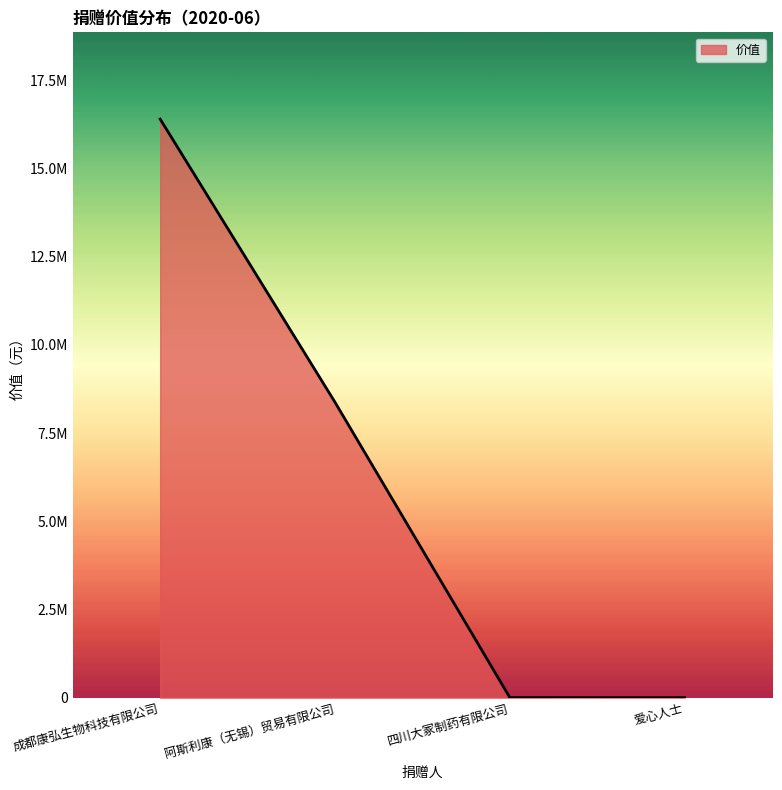

Which label corresponds to the largest value in the chart?

成都康弘生物科技有限公司